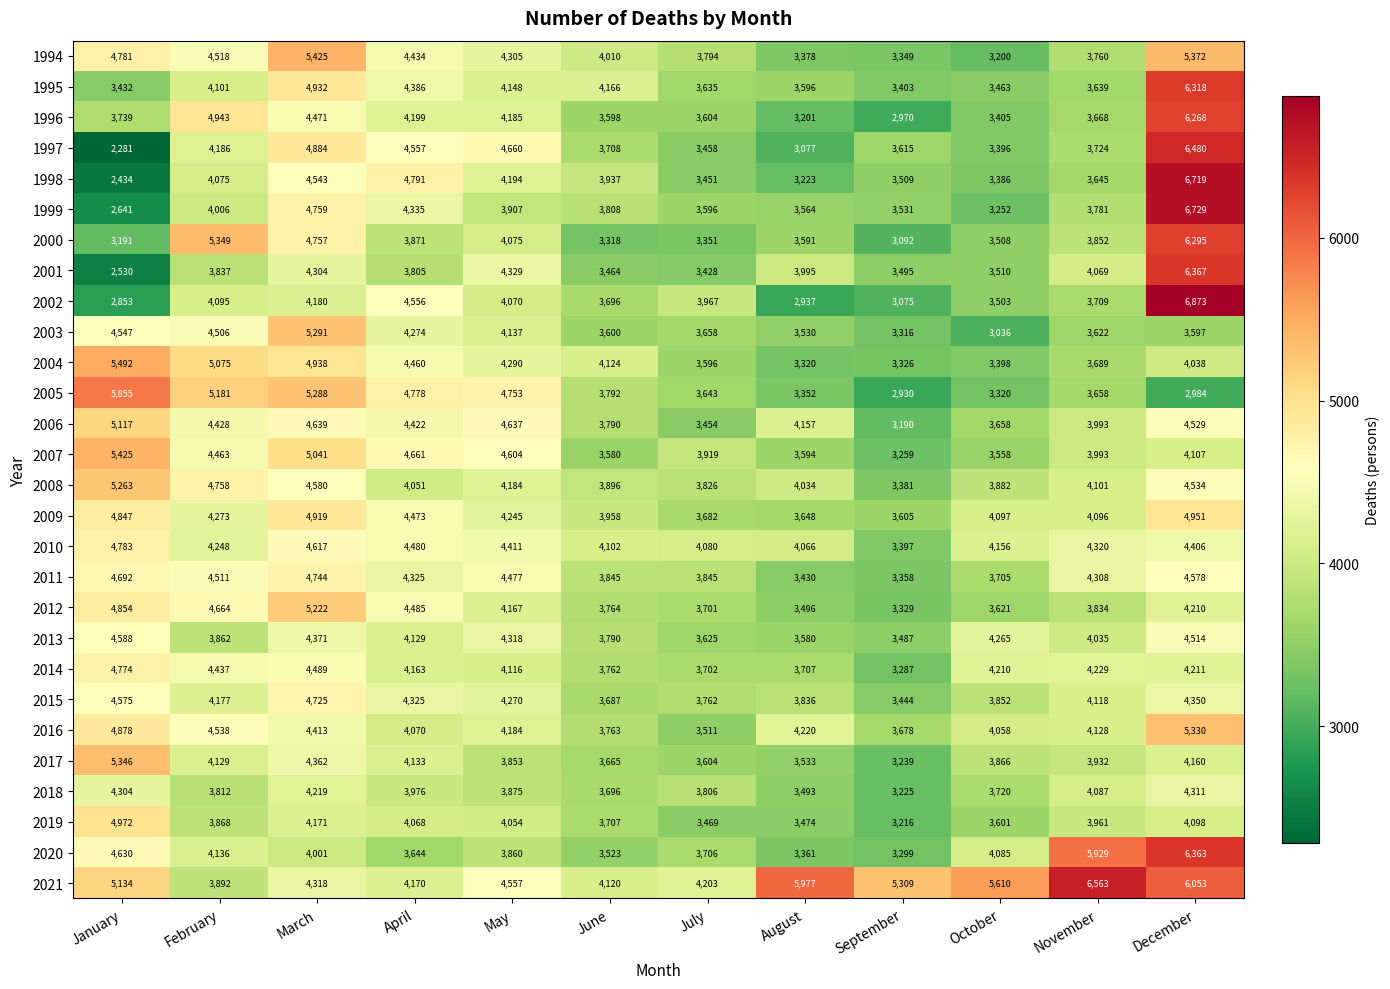

What is the sum of all 2019 values?

46659